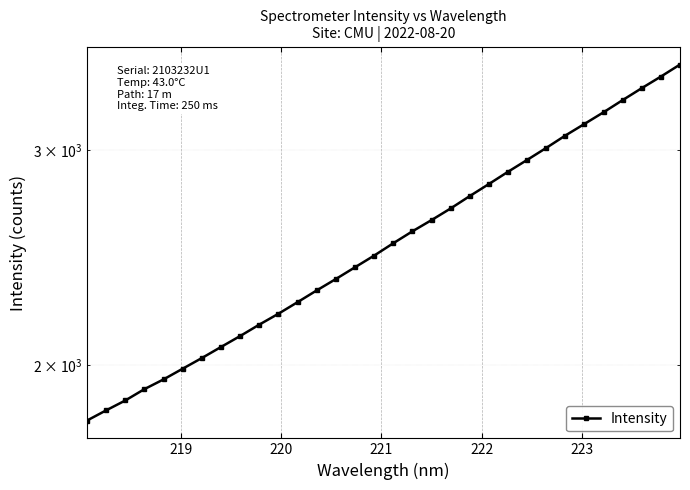

What is the greatest value displayed?

3529.6